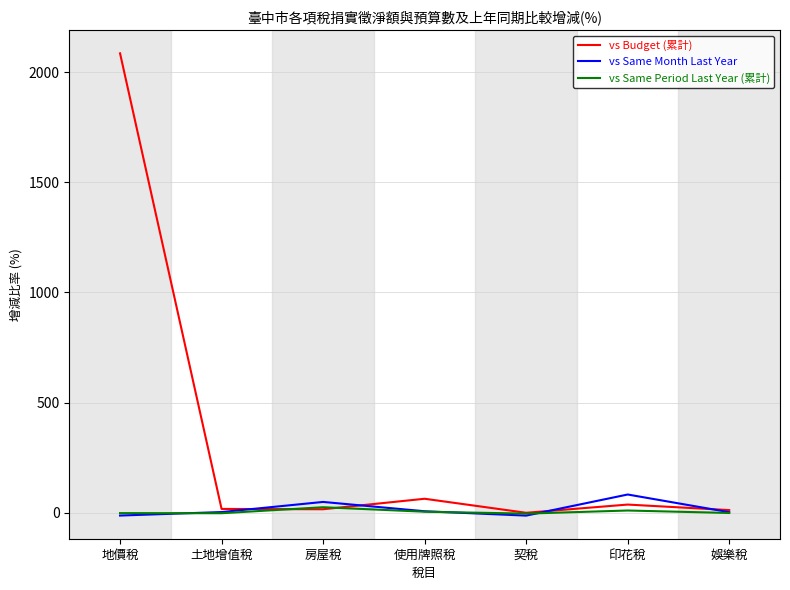

What is the sum of all vs Budget (累計) values?

2229.5